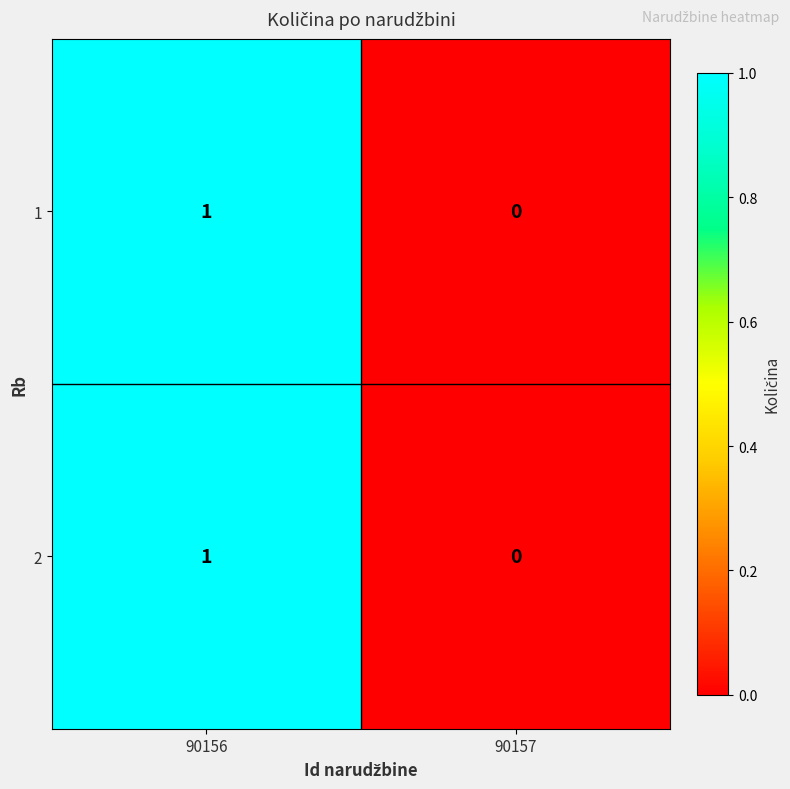

Rank the categories by 1 value from lowest to highest.

90157, 90156